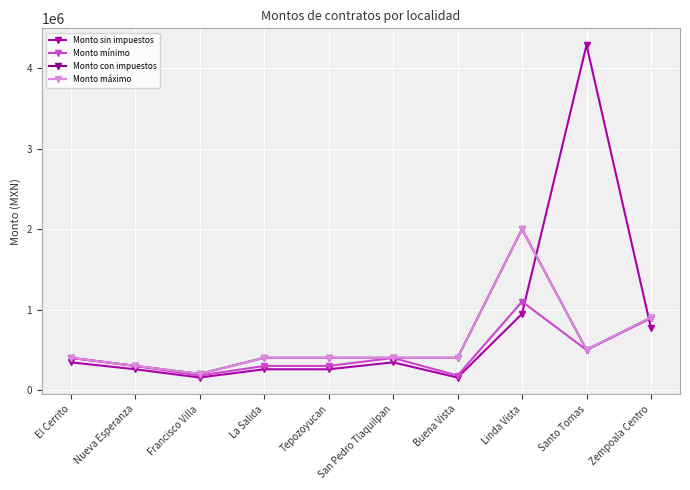

True or false: Monto con impuestos has more than 0 points higher than both neighbors.

True